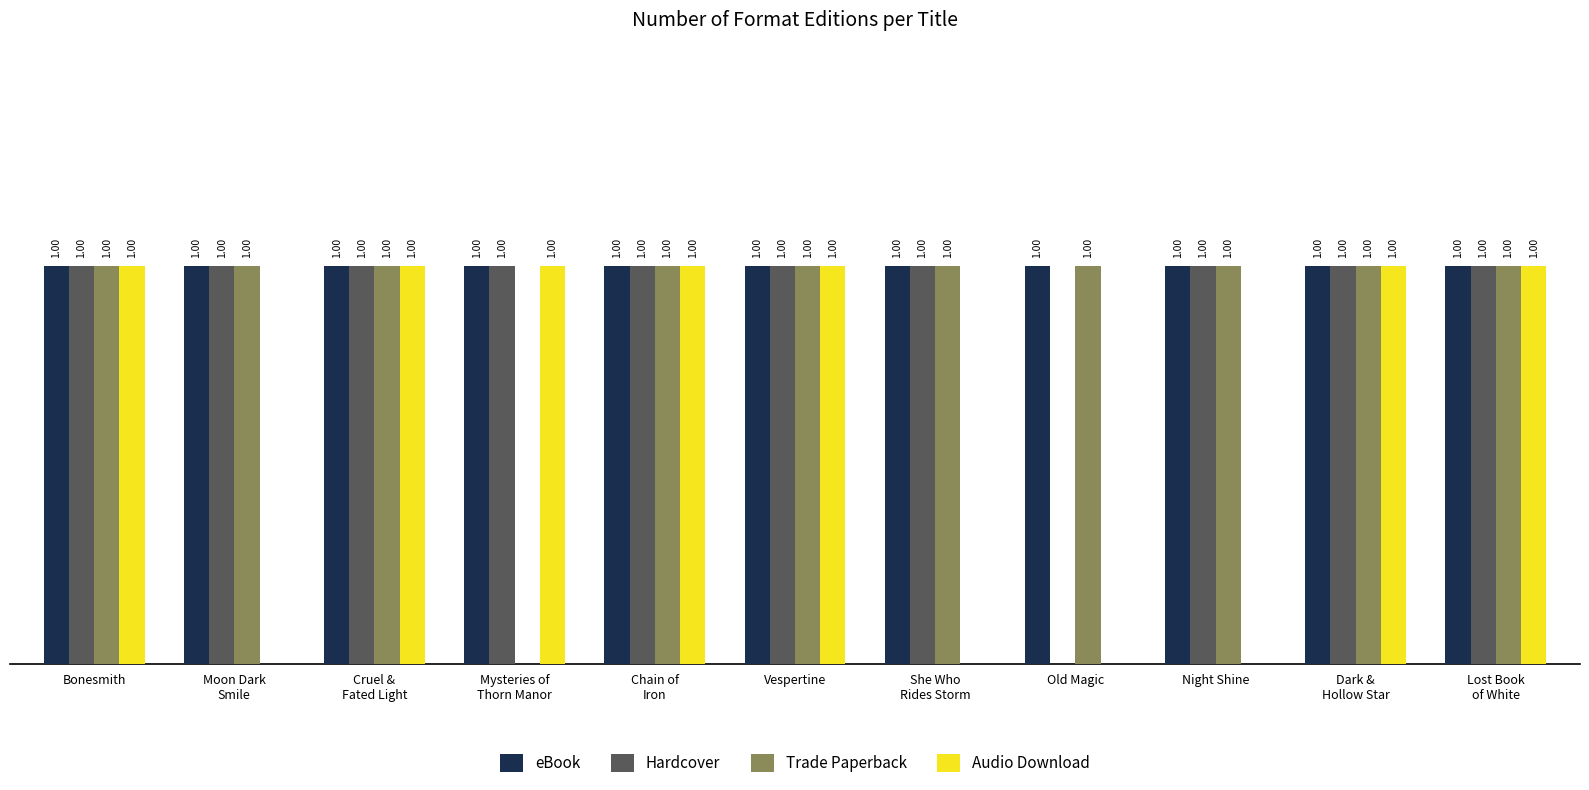

At which label is Hardcover closest to 0?

Old Magic